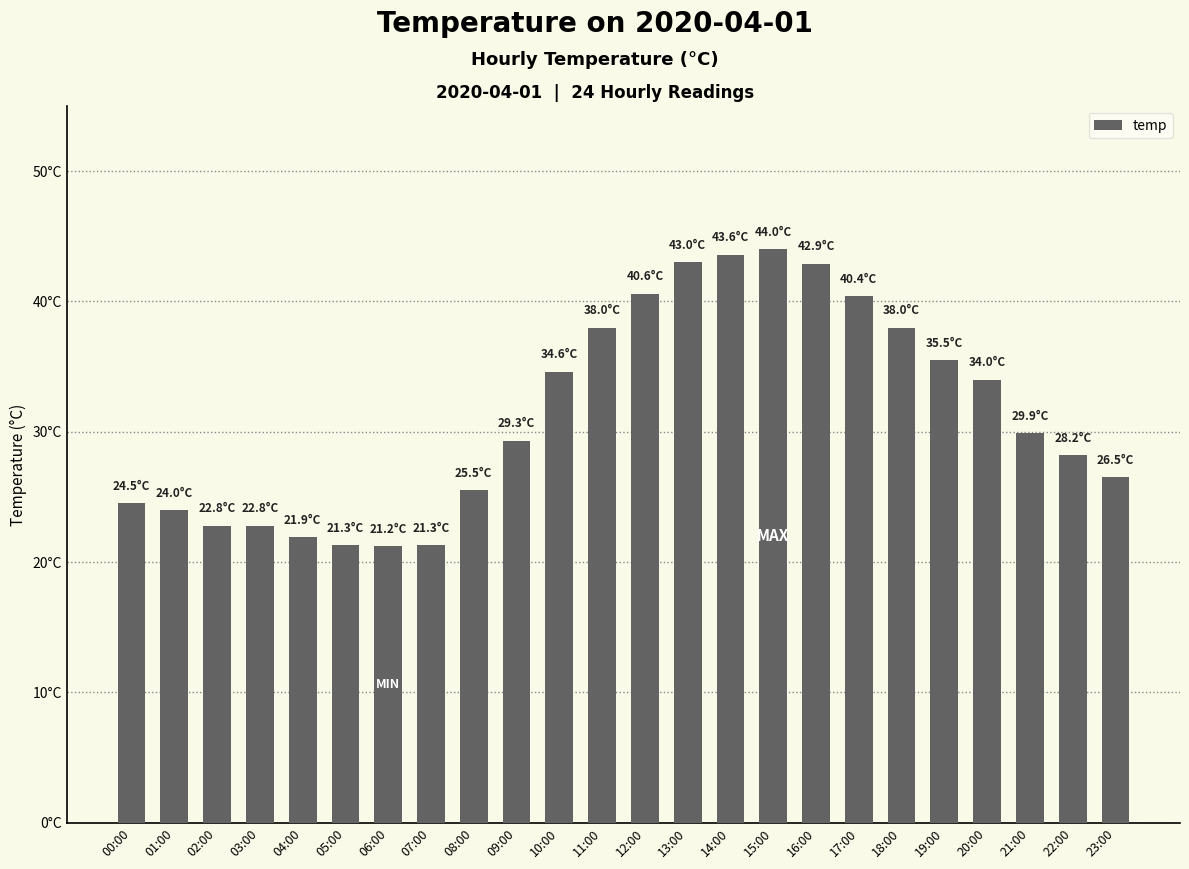

Is it true that the value at 07:00 is 21.3?

True